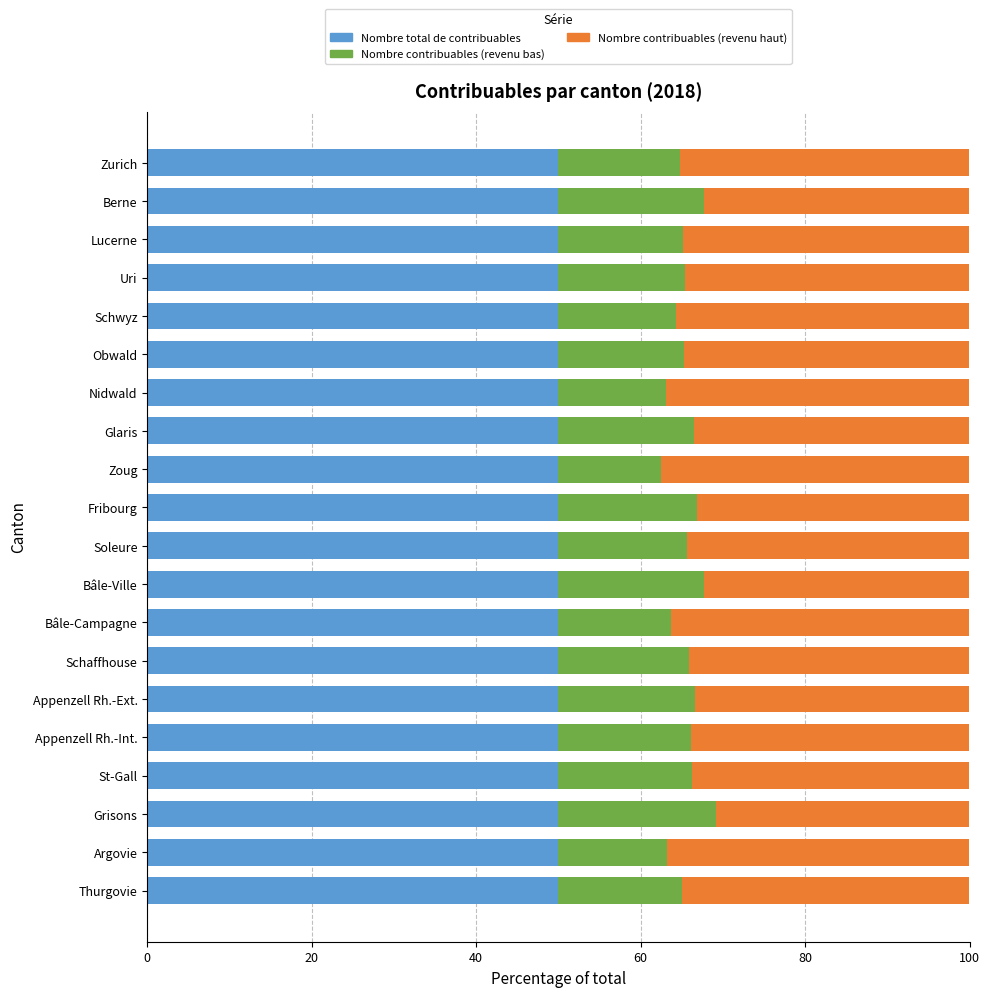

What is the total value across all series at Appenzell Rh.-Ext.?

100.0